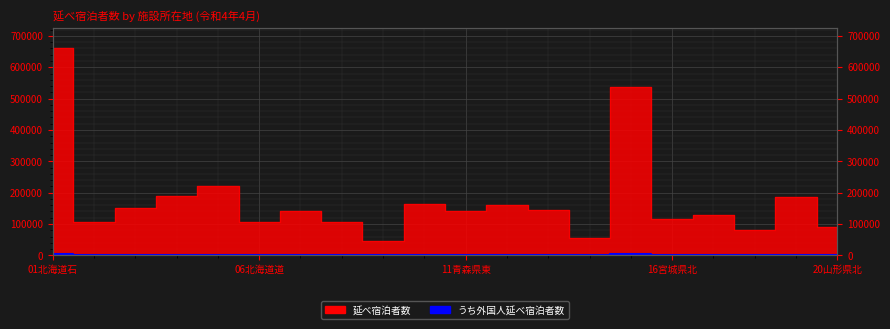

How many interior local peaks does the うち外国人延べ宿泊者数 series have?

5